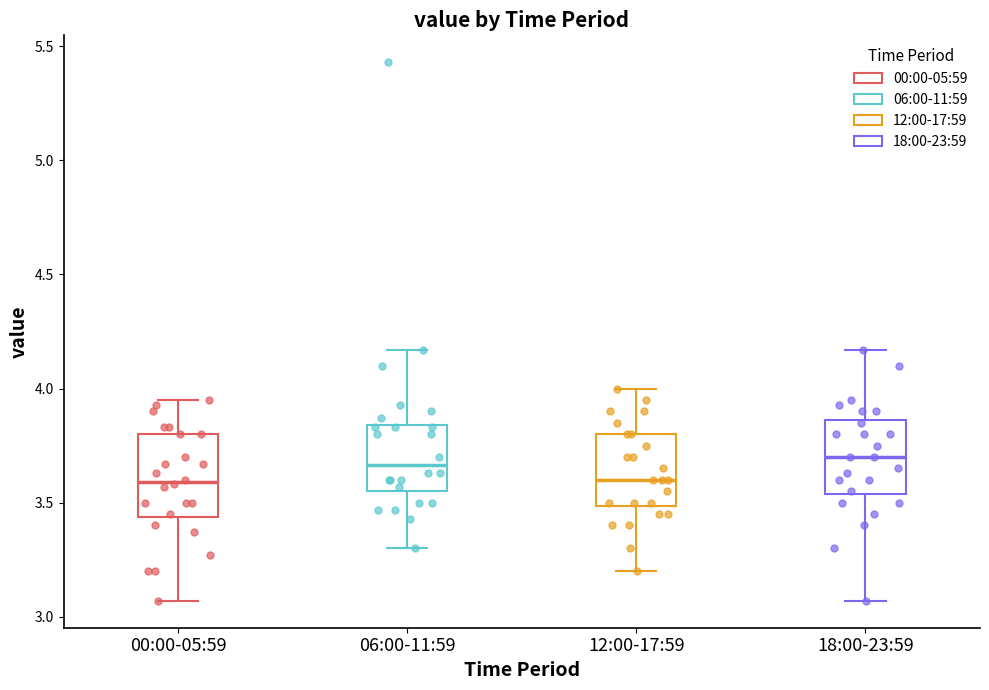

Reading left to right, read every box against the y-axis: the position of its median line, the range the box covers, and the ends of its whiskers. The values are not printed on the chart, so give them approximately, as read against the axis.

00:00-05:59: median 3.60, box 3.45 to 3.80, whiskers 3.05 to 3.95
06:00-11:59: median 3.65, box 3.55 to 3.85, whiskers 3.30 to 4.15
12:00-17:59: median 3.60, box 3.50 to 3.80, whiskers 3.20 to 4.00
18:00-23:59: median 3.70, box 3.55 to 3.85, whiskers 3.05 to 4.15